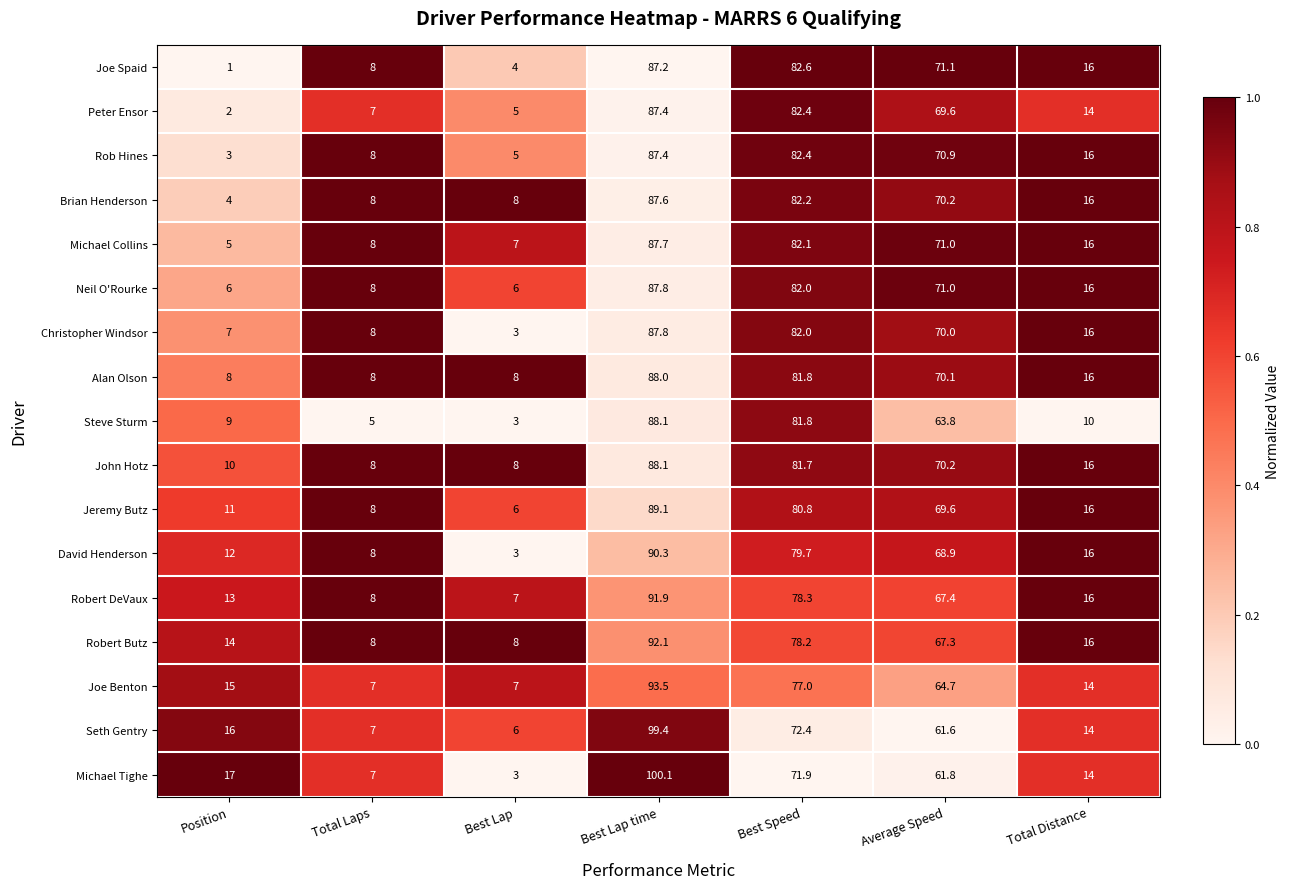

What is the difference between the Robert Butz values at Position and Total Distance?

2.0